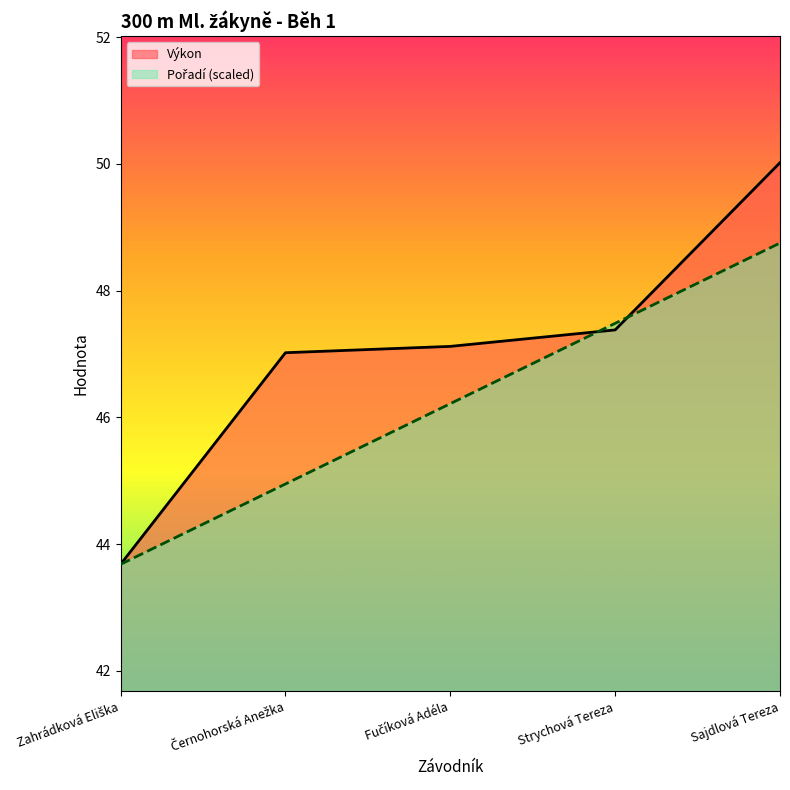

Where is Výkon nearest to the value 46?

Černohorská Anežka